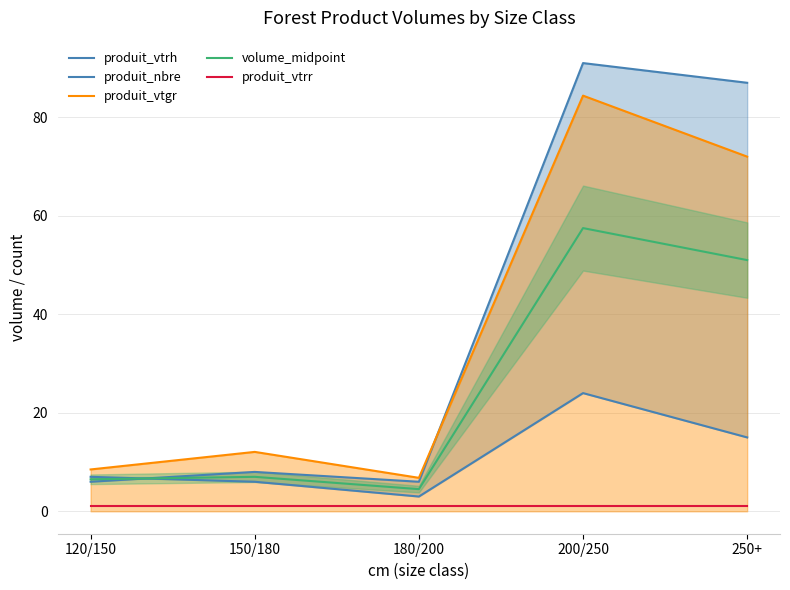

True or false: produit_vtrh has more than 1 interior local peaks.

True